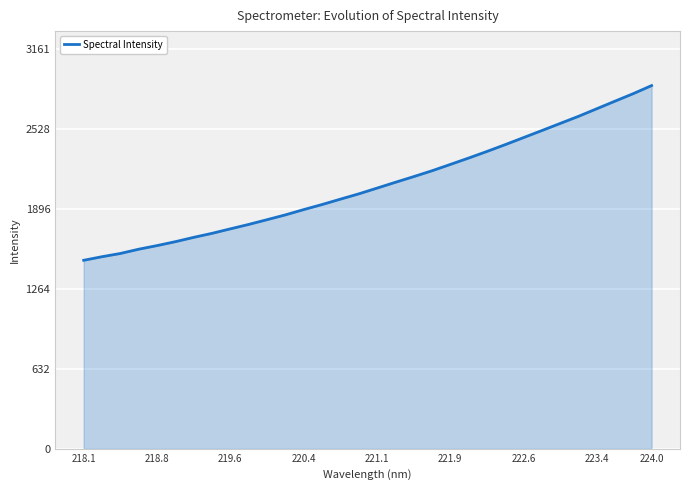

Does the chart display data point markers on the line(s)?

No